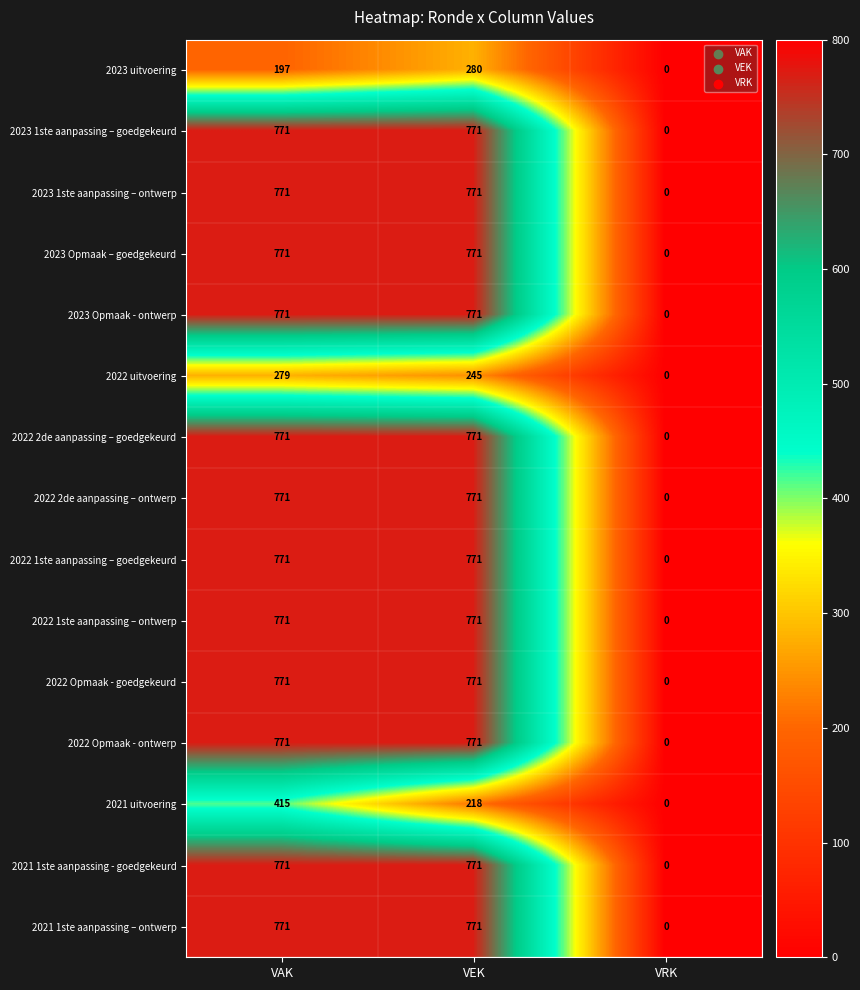

At which category is the sum across all series the highest?

VAK